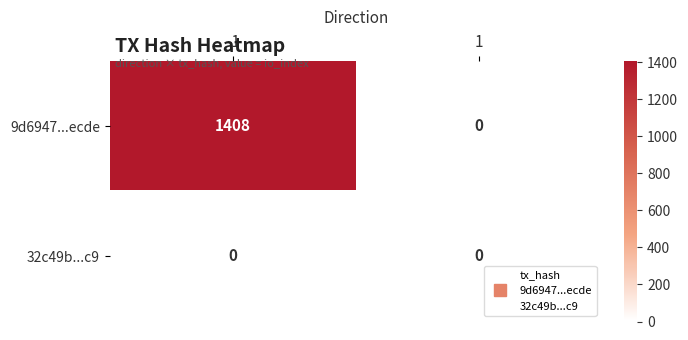

Reading left to right, extract all data points from this chart.

9d6947...ecde: 1408	0
32c49b...c9: 0	0